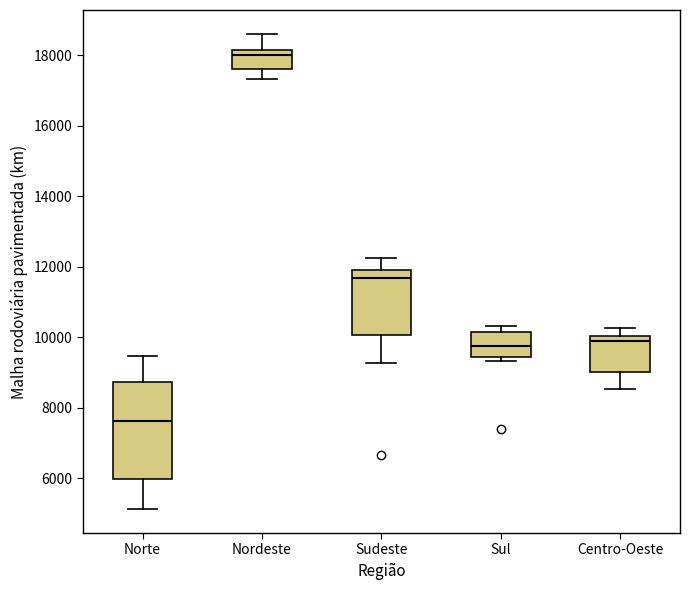

Which box has the lowest median line?

Norte